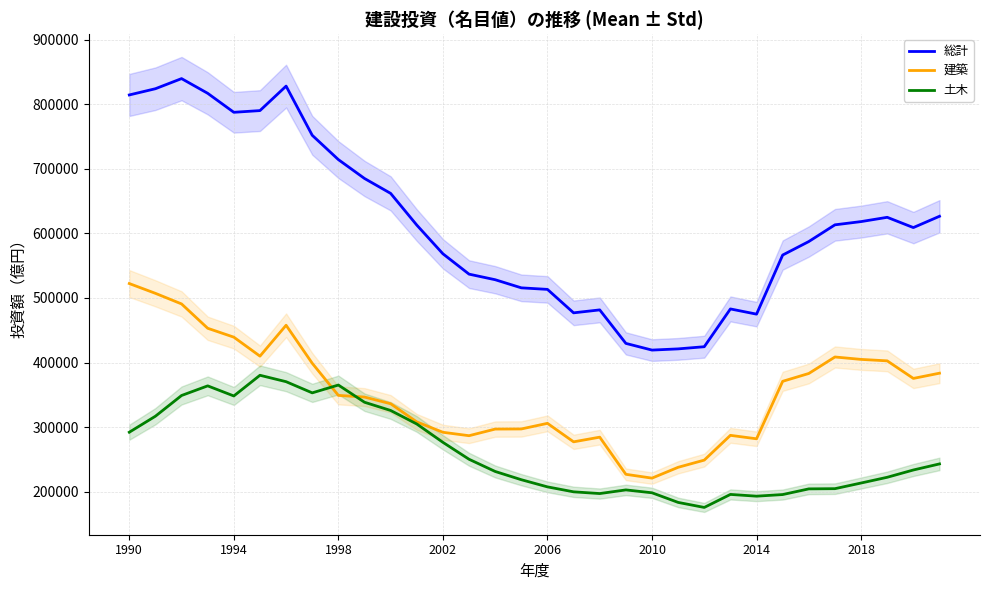

Rank the series at 26 from lowest to highest value.

土木, 建築, 総計